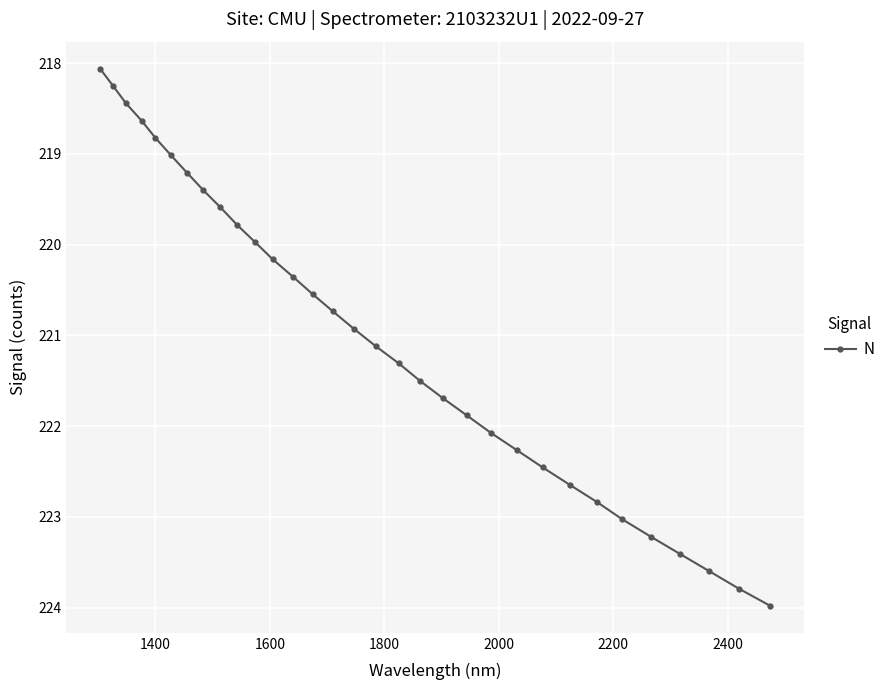

What is the value of the 6th point from the left?

219.0